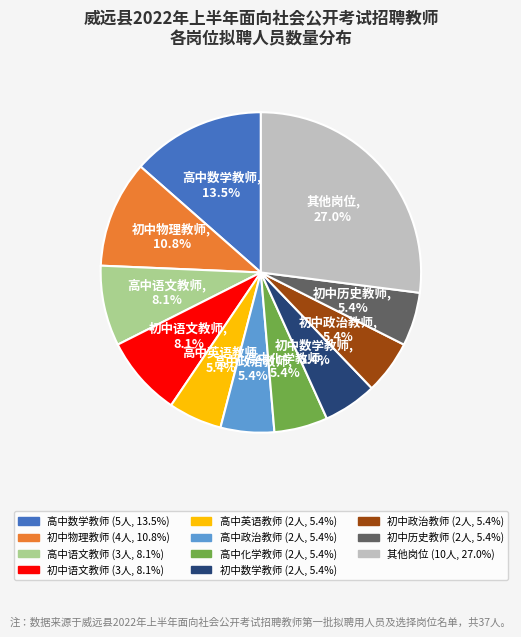

Which has a higher value, 初中物理教师 or 初中数学教师?

初中物理教师